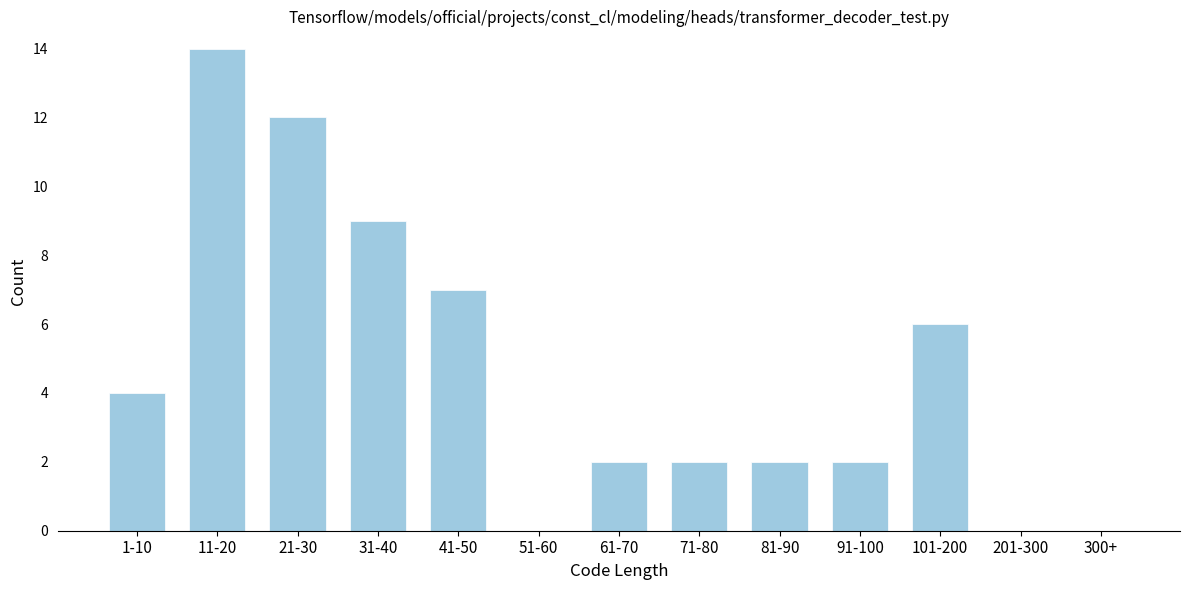

Reading left to right, list all the values displayed in this chart.

1-10=4	11-20=14	21-30=12	31-40=9	41-50=7	51-60=0	61-70=2	71-80=2	81-90=2	91-100=2	101-200=6	201-300=0	300+=0